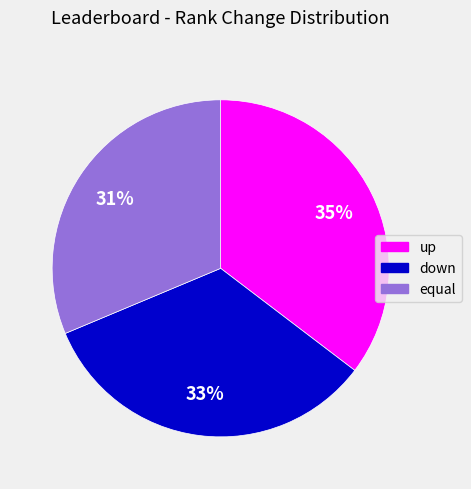

Is it true that up is 35% of the pie?

True